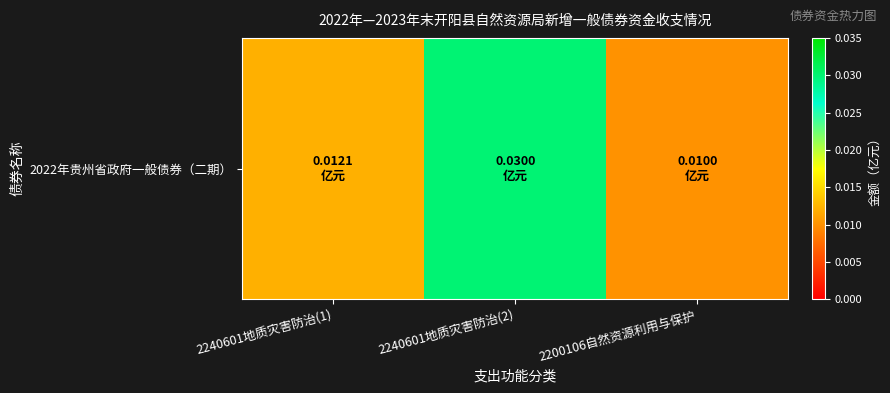

How many data points does each series have?

3